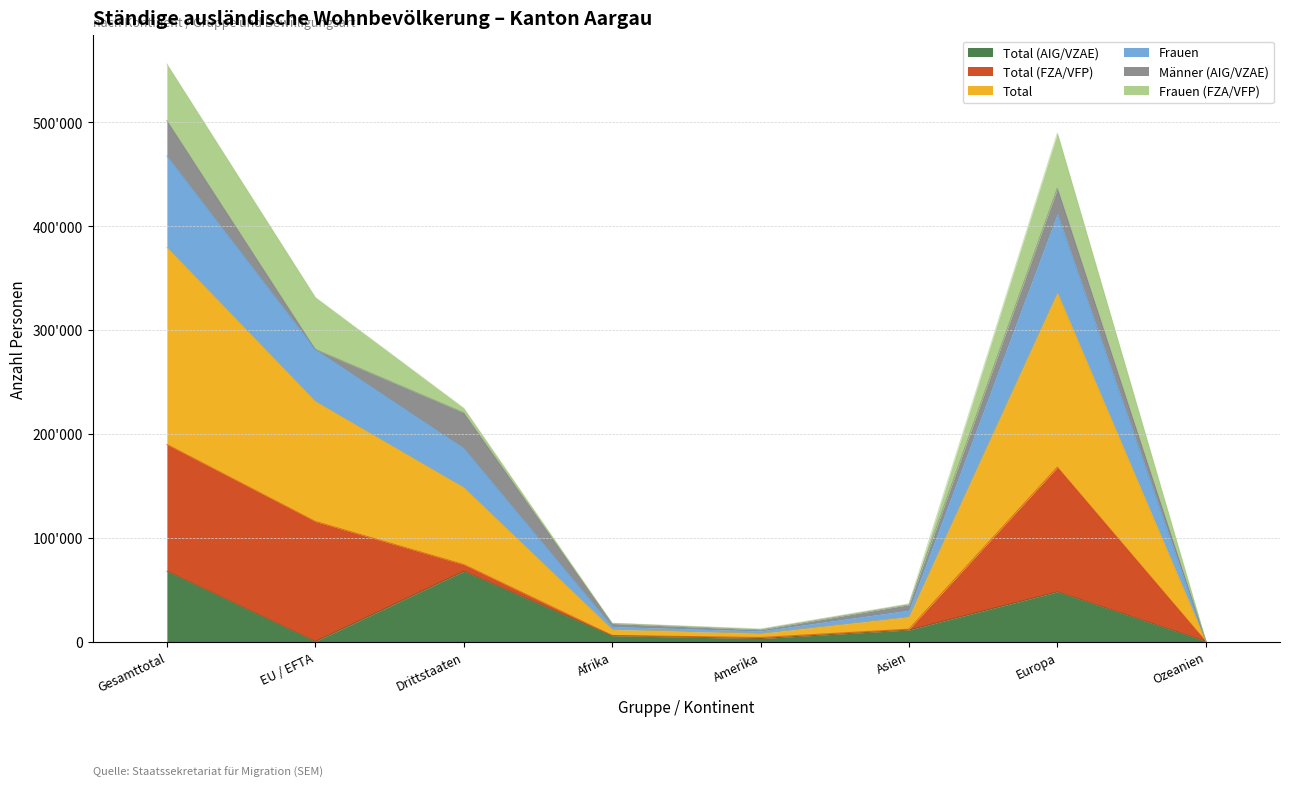

List the labels in order of Total (AIG/VZAE) value, largest first.

Gesamttotal, Drittstaaten, Europa, Asien, Afrika, Amerika, Ozeanien, EU / EFTA